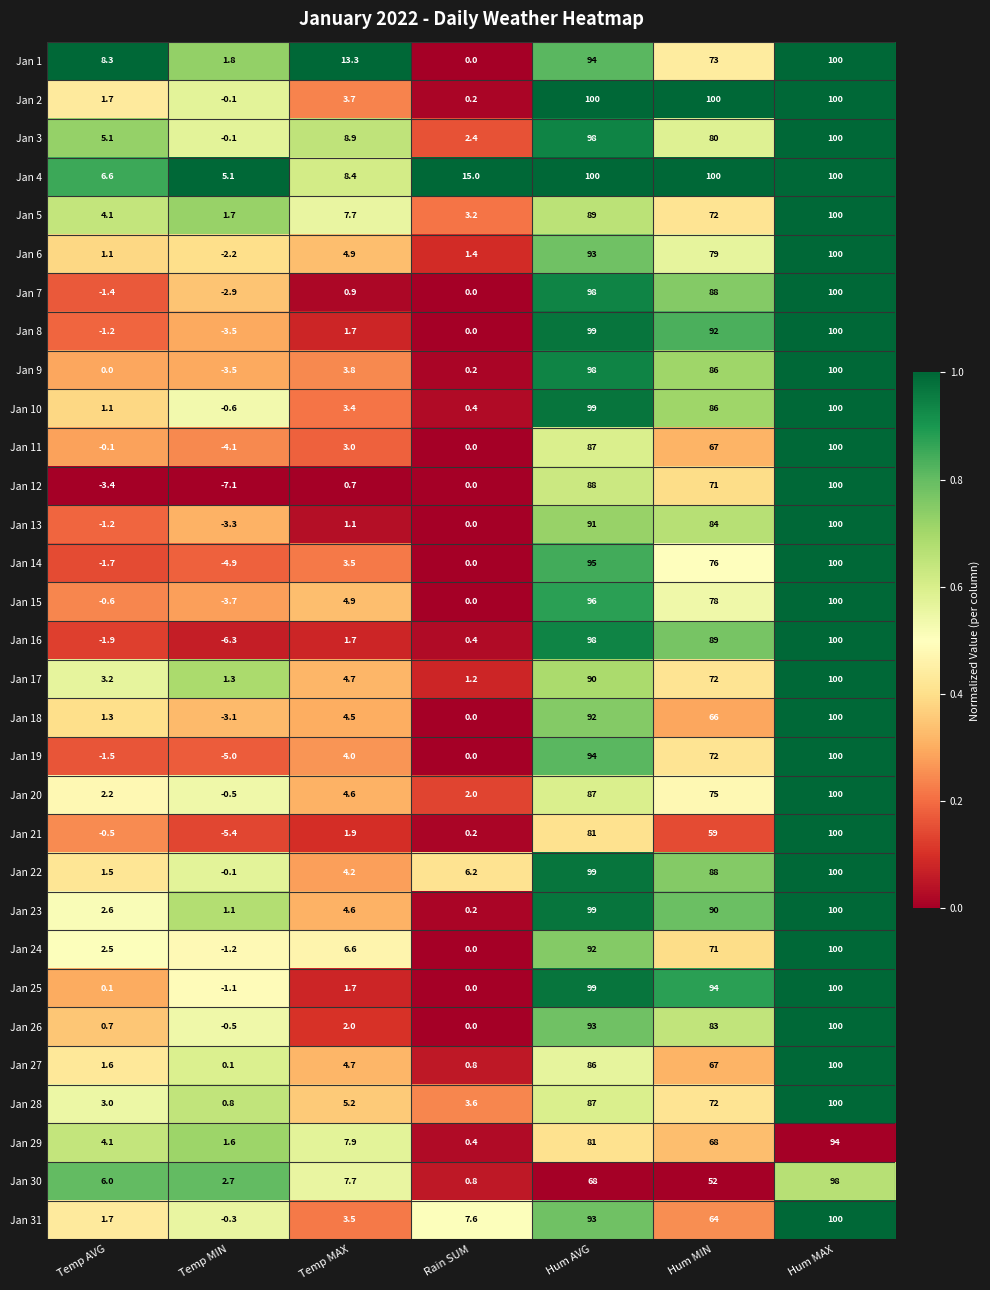

True or false: Jan 5 has a value of 5.4 at Rain SUM.

False